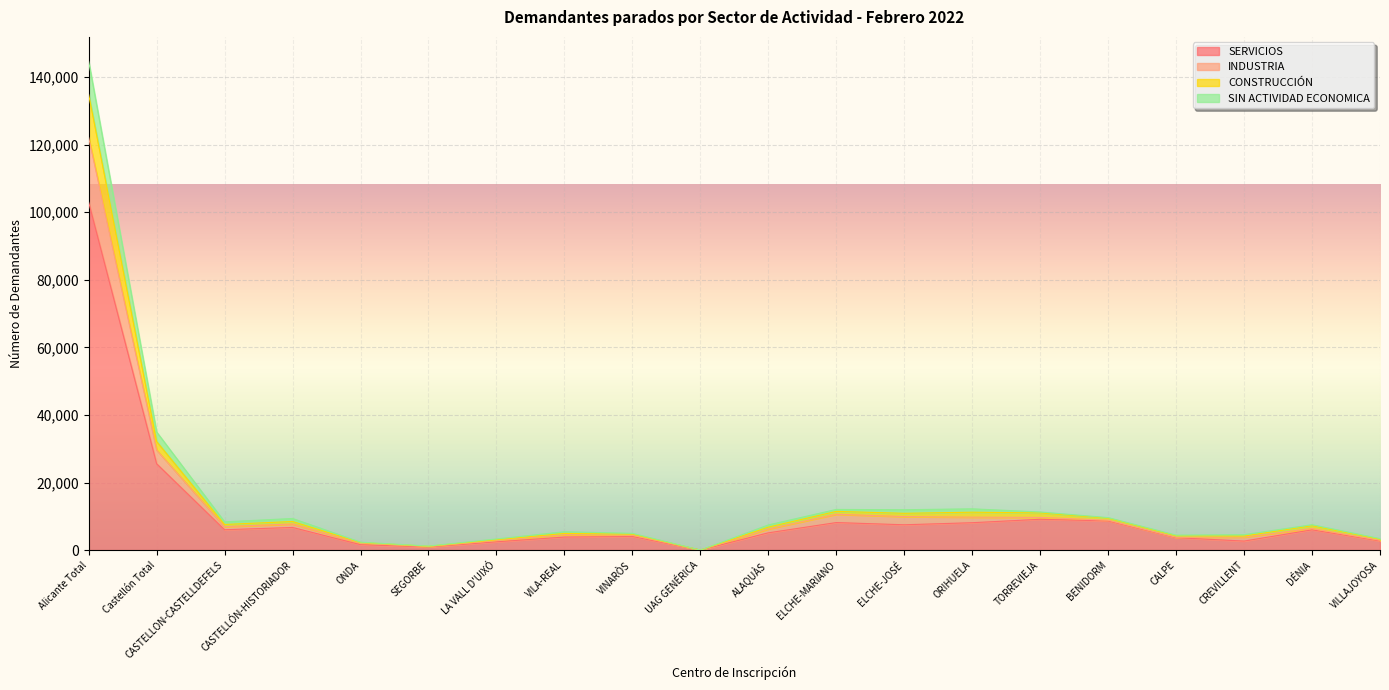

Where is the first local maximum for CONSTRUCCIÓN?

CASTELLÓN-HISTORIADOR